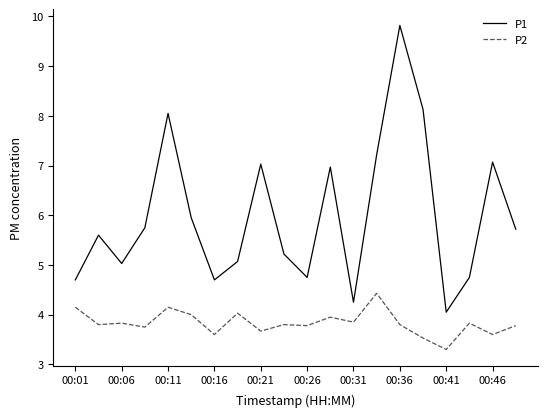

What is the difference between the maximum and minimum values in the P1 series?

5.8